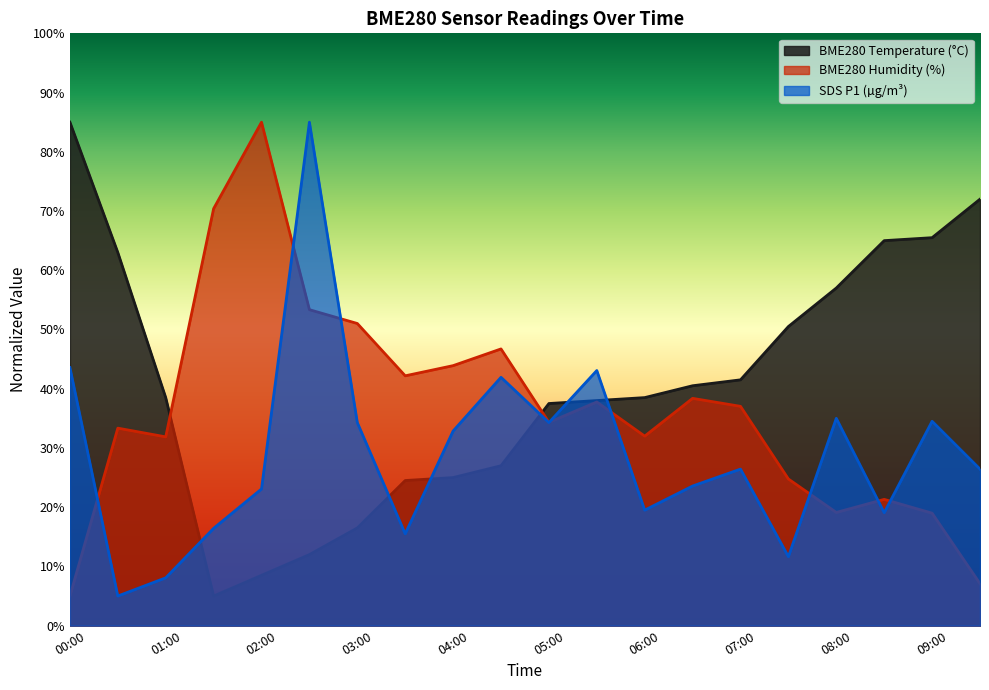

Is the value of BME280_humidity at 09:00 greater than the value of SDS_P1 at 07:00?

No